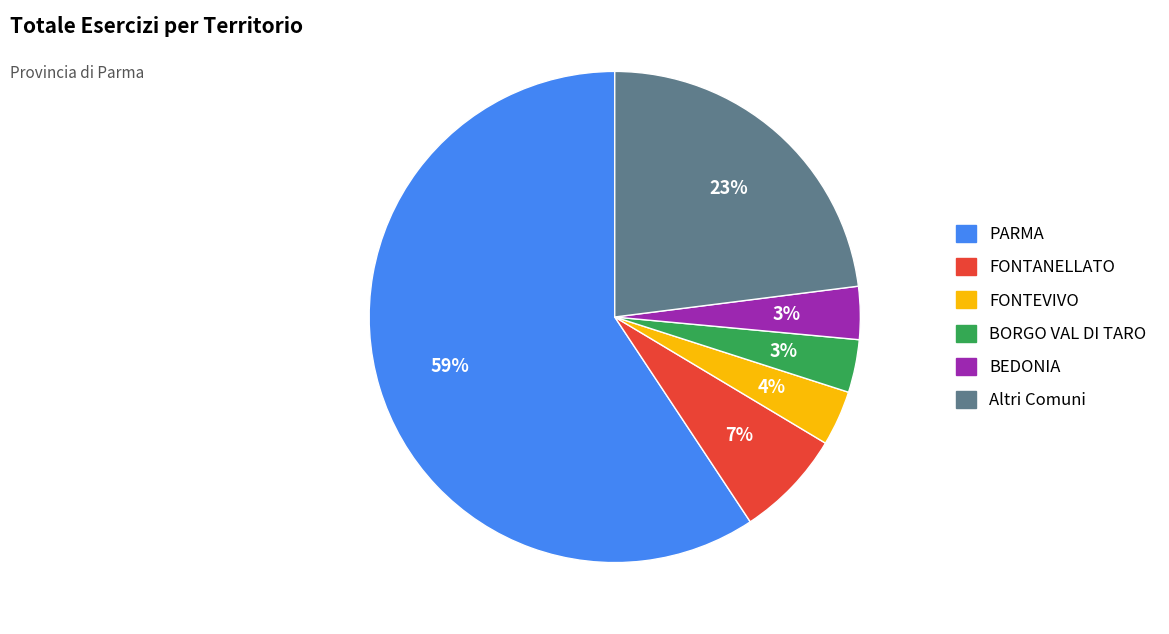

To the nearest percent, what is the average slice percentage?

17%